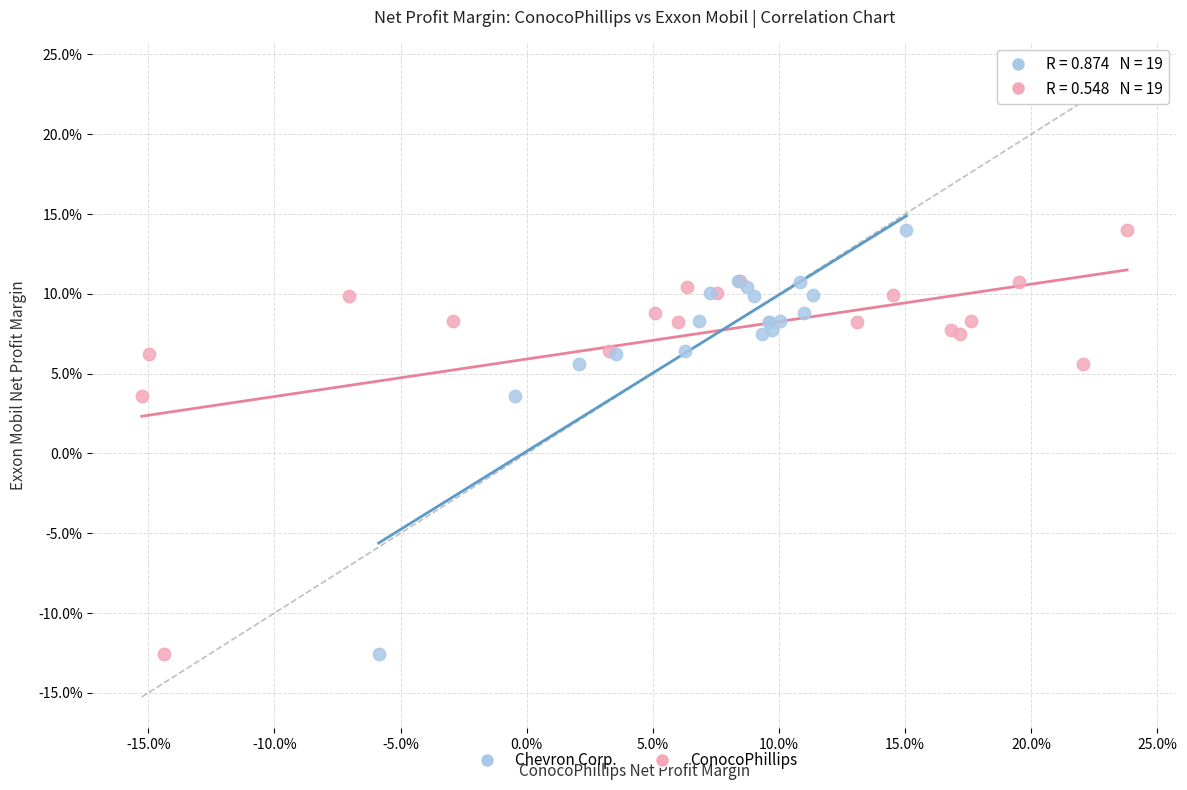

What are all the series names shown in the legend?

Chevron Corp., ConocoPhillips